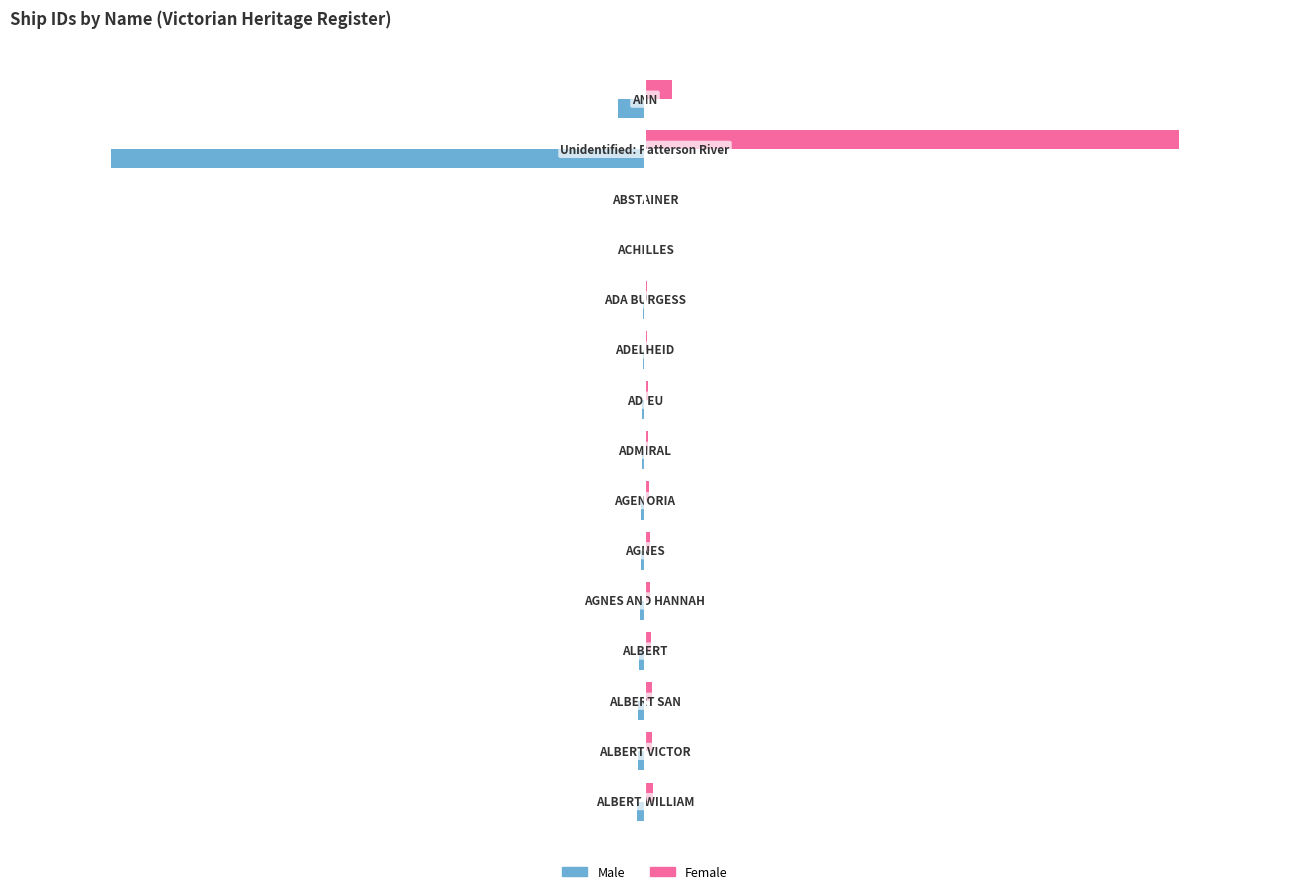

Which series has the largest total across all categories?

Female